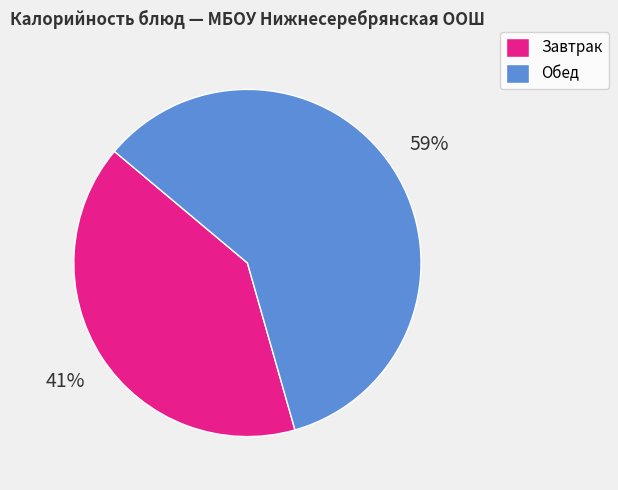

Between Завтрак and Обед, which is larger?

Обед